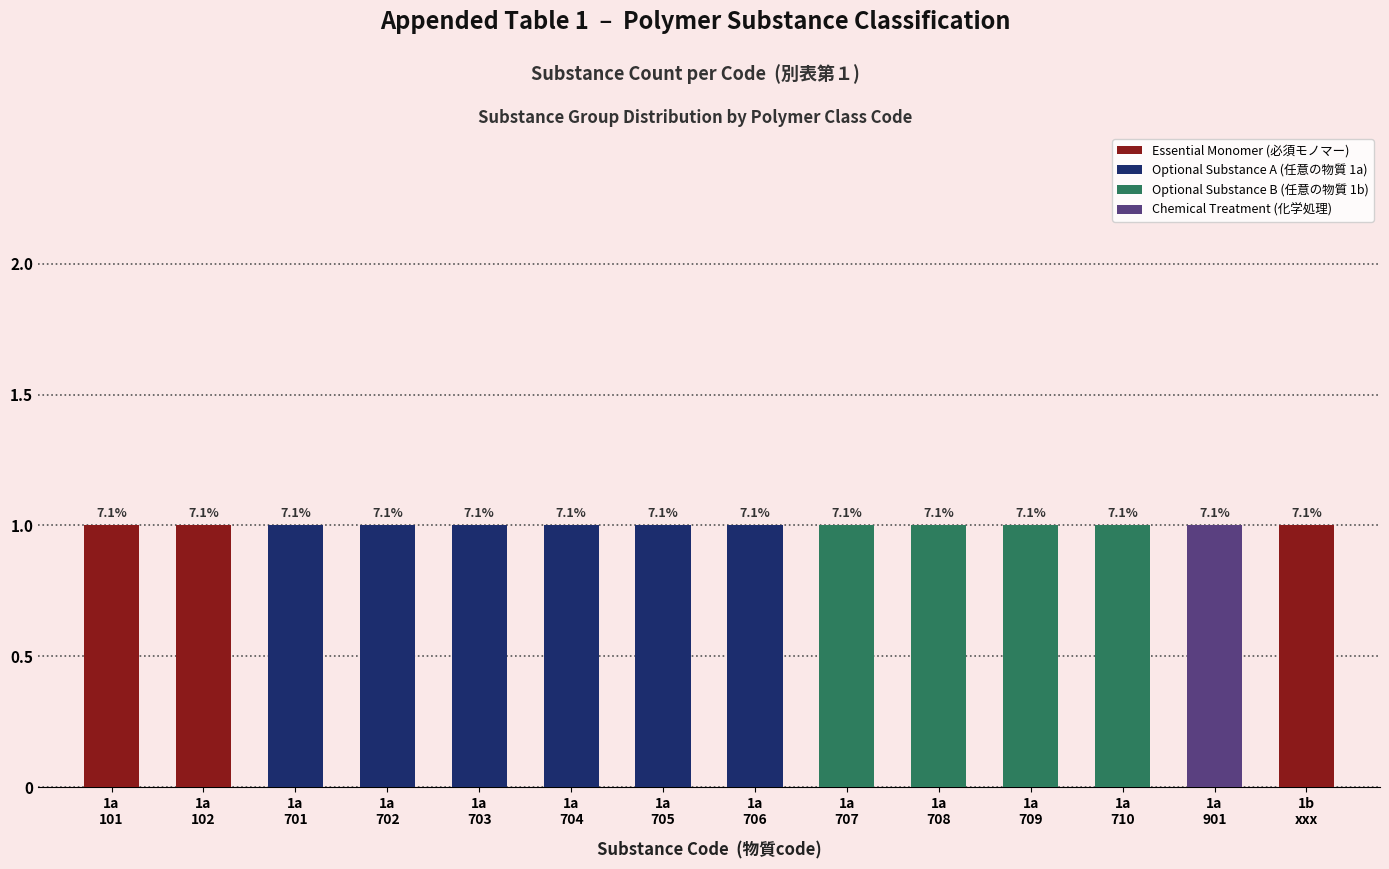

Does the chart contain stacked bars?

Yes